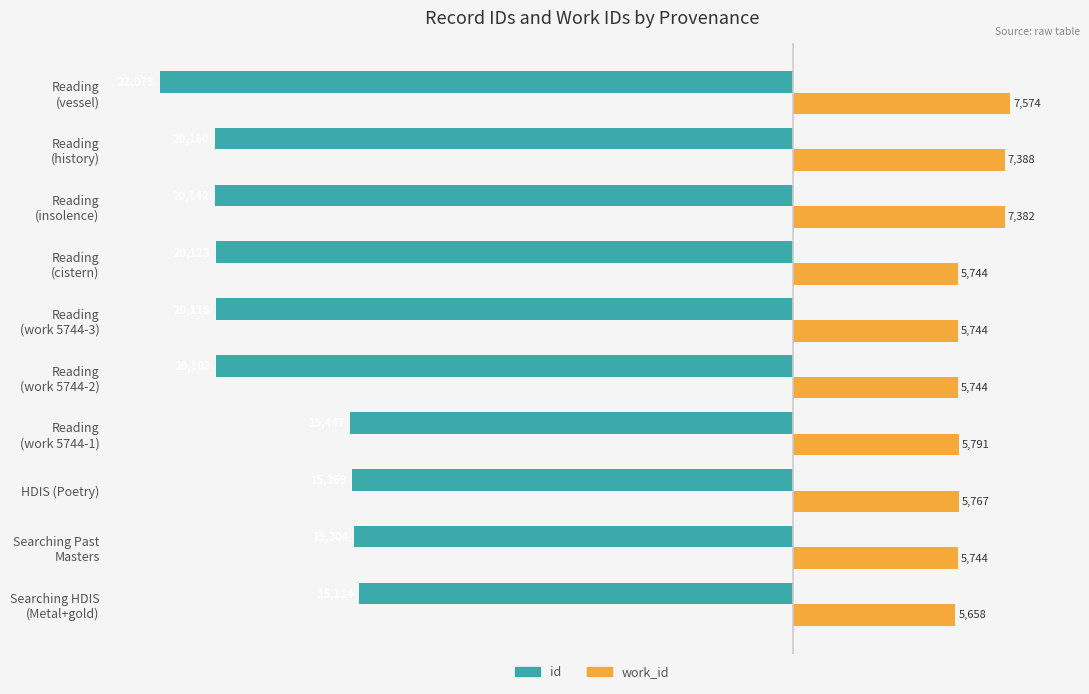

What is the difference between the maximum and minimum values in the work_id series?

1916